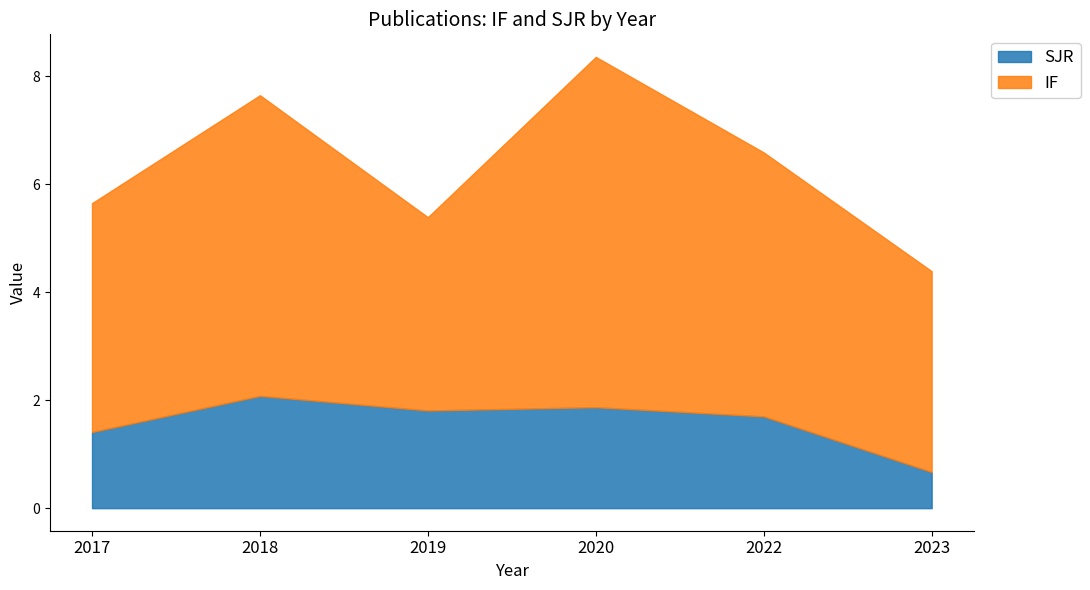

How many values in the IF series exceed 4?

4